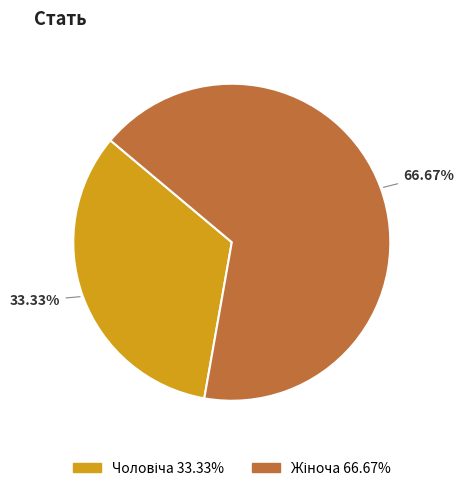

Is there a majority slice in this chart?

Yes